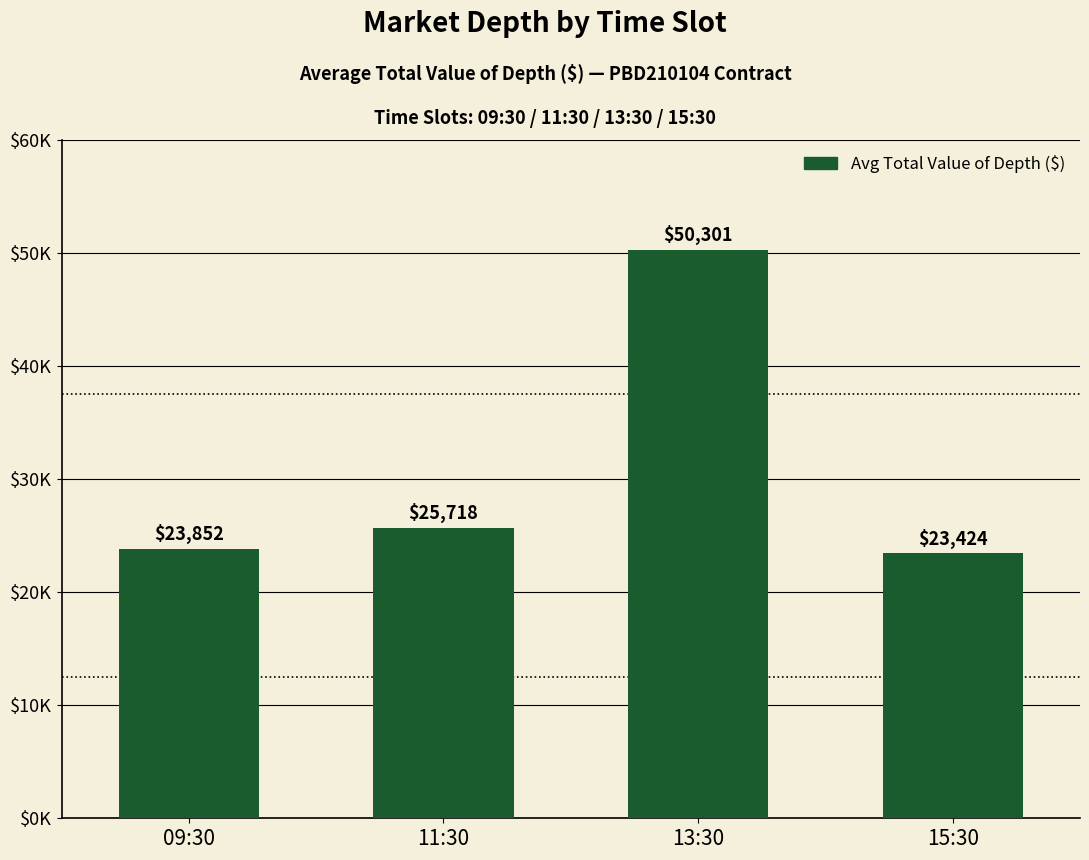

What is the greatest value displayed?

50301.0